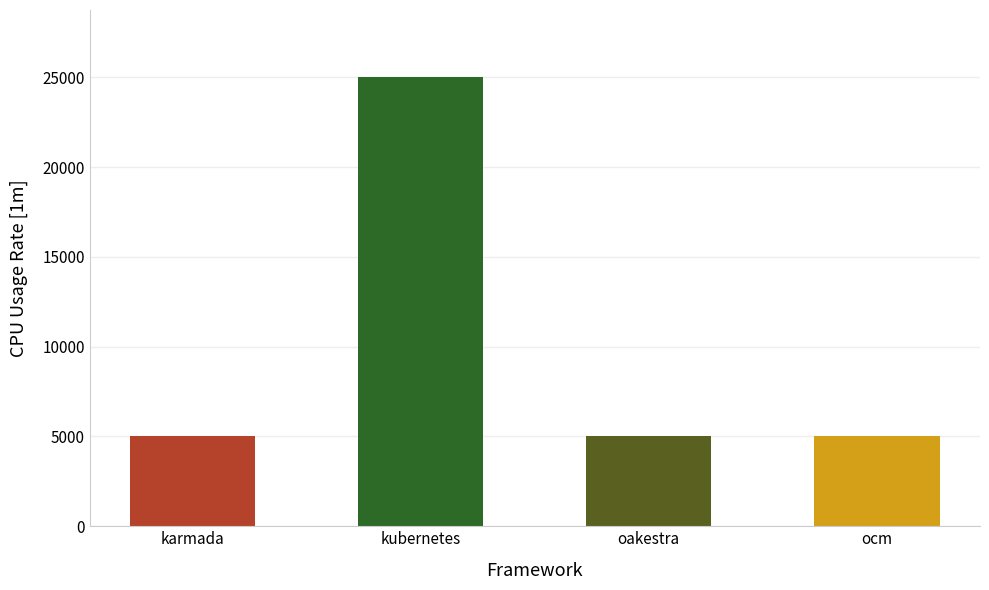

What is the maximum value shown in the chart?

25000